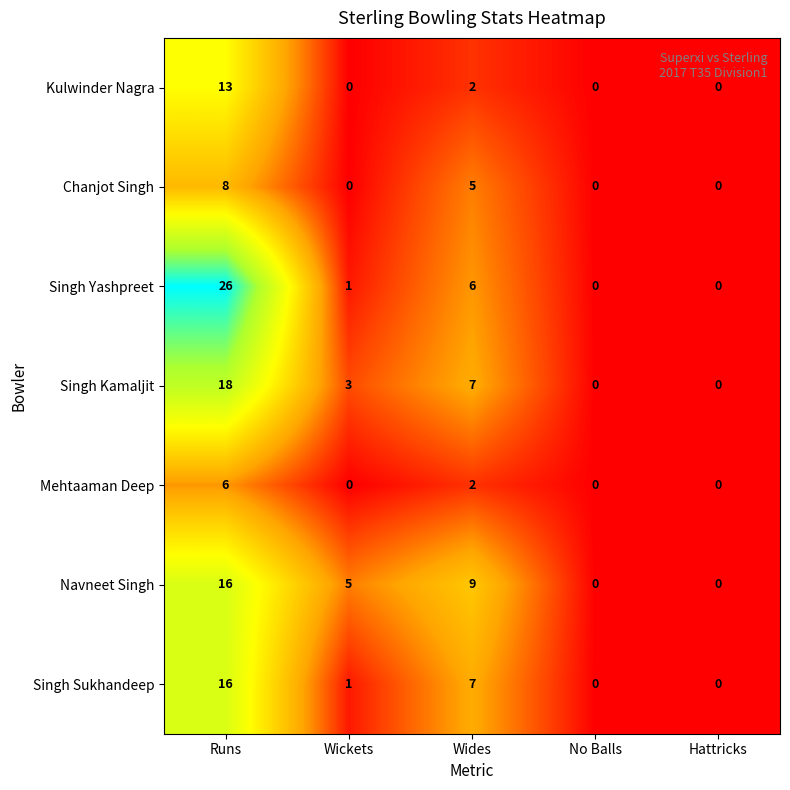

Which series changed the most between Runs and No Balls?

Singh Yashpreet